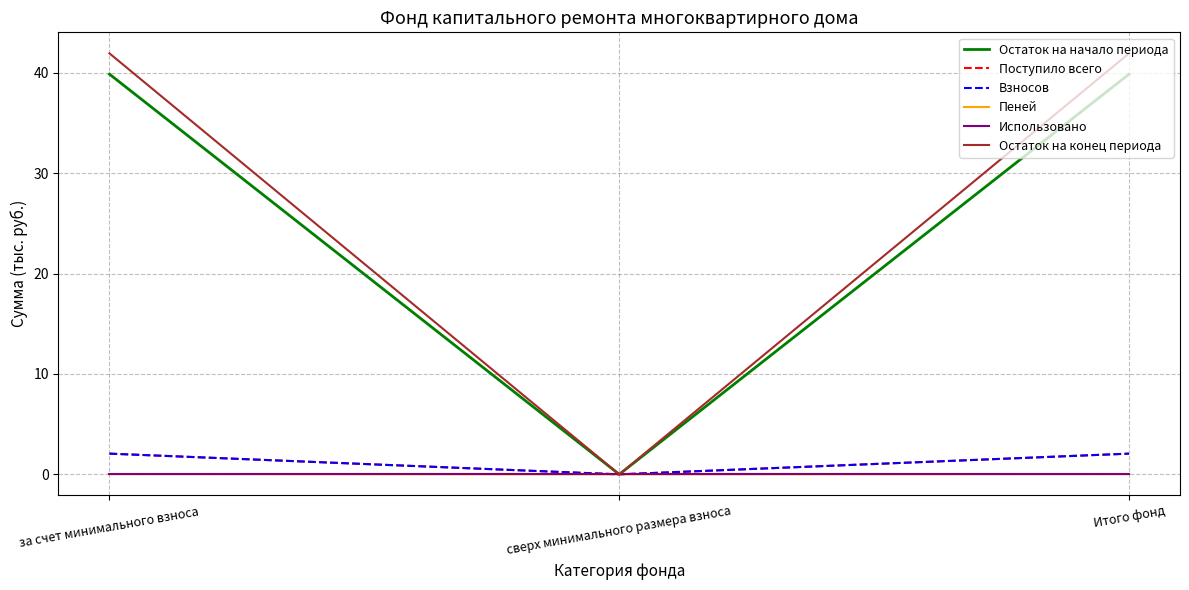

At which label does Поступило всего reach its minimum?

сверх минимального размера взноса